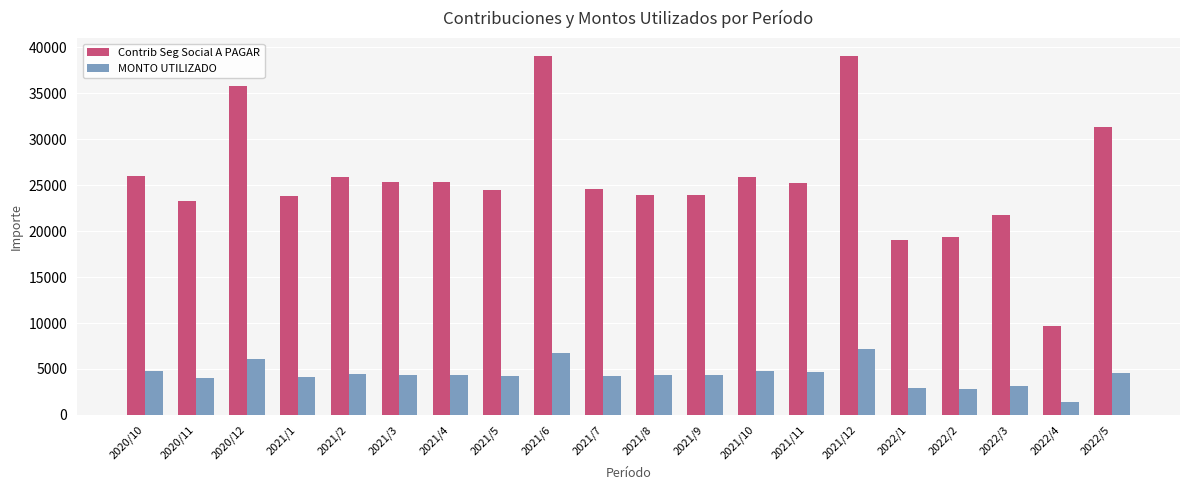

What is the minimum value shown in the chart?

1391.2